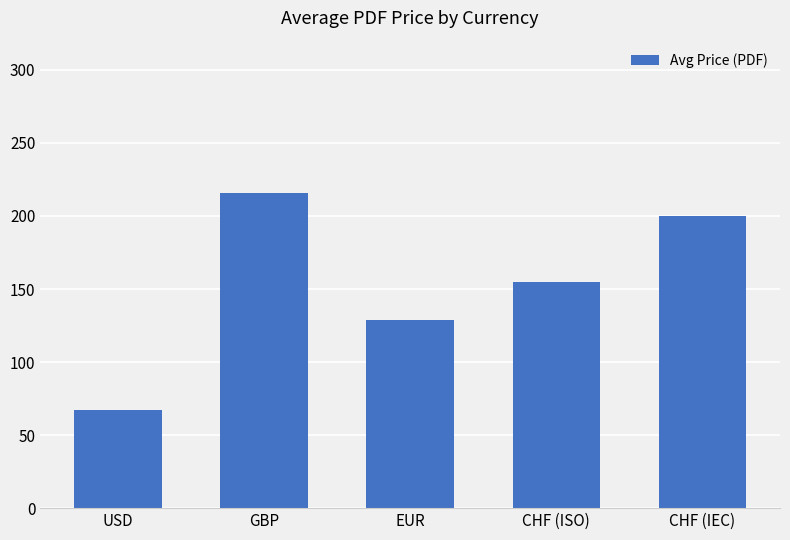

How many data points are less than 154?

2